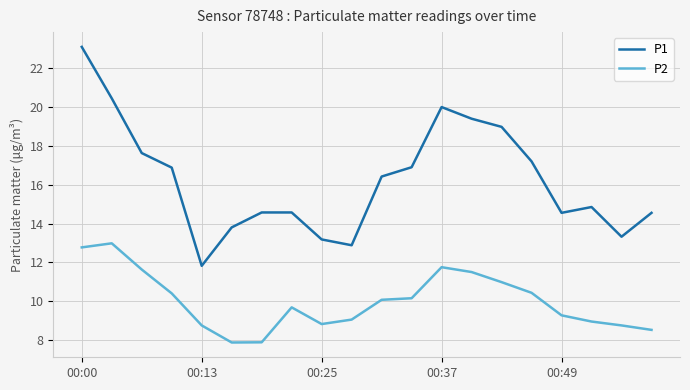

What is the difference between the maximum and minimum values in the P1 series?

11.3